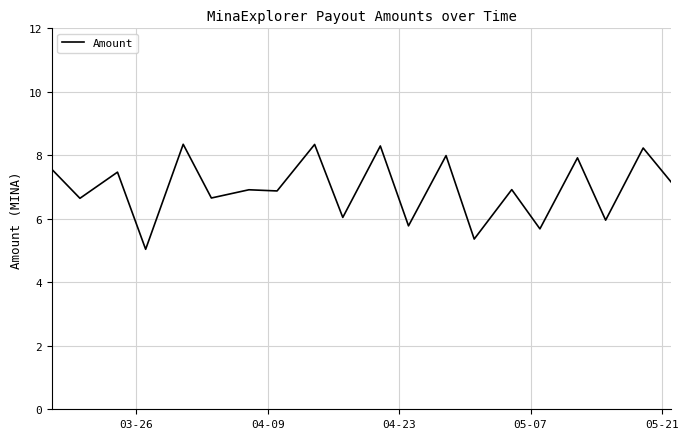

What is the maximum value shown in the chart?

8.3